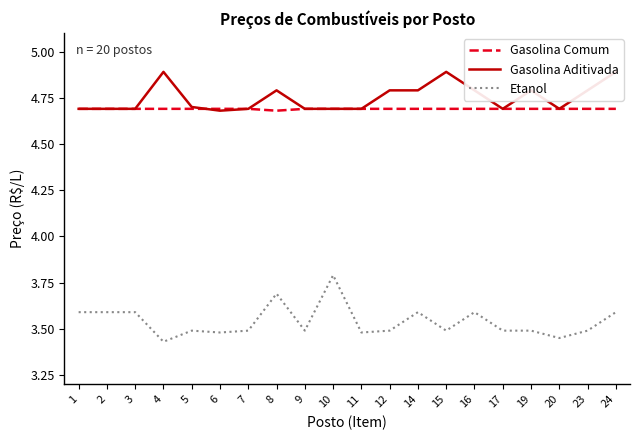

How many Etanol values are between 3 and 4?

20